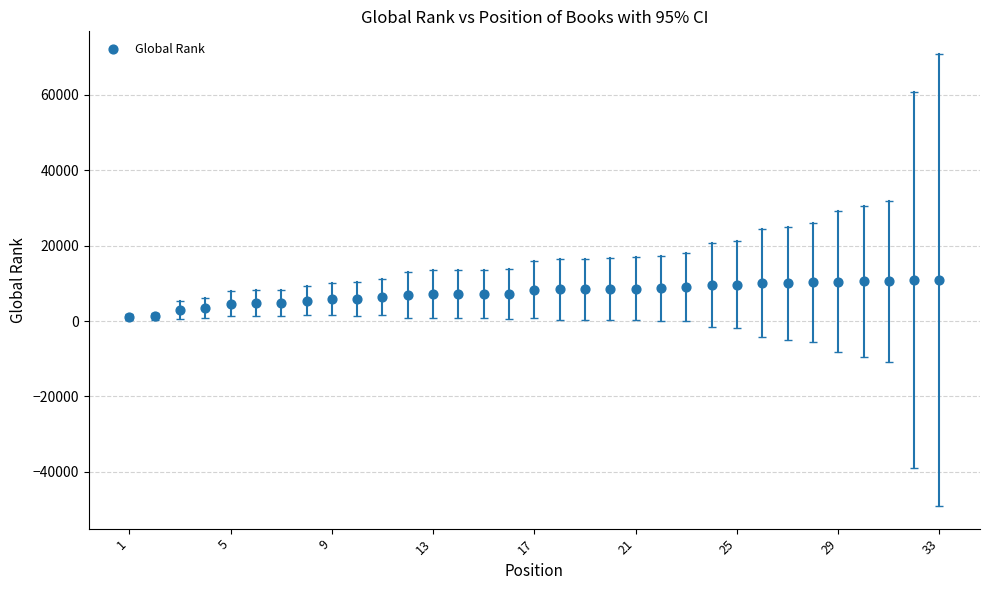

What is the range of Y values (max minus min)?

9889